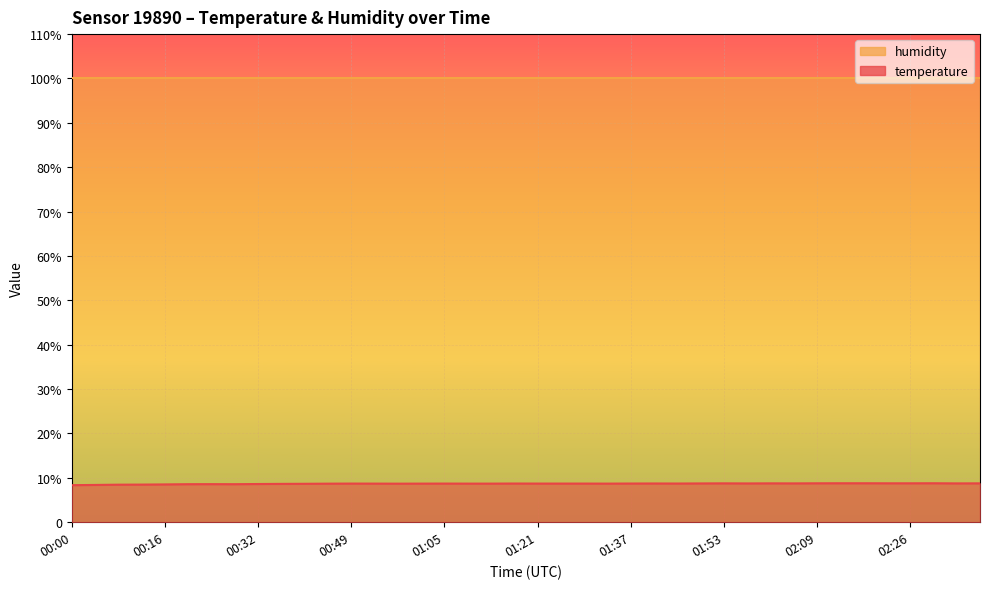

Rank the categories by value from lowest to highest.

00:00, 00:04, 00:08, 00:12, 00:16, 00:20, 00:28, 00:24, 00:32, 00:36, 00:40, 00:44, 00:57, 00:53, 01:01, 01:09, 01:13, 01:33, 00:49, 01:05, 01:21, 01:25, 01:29, 01:17, 01:37, 01:45, 01:41, 01:49, 01:57, 02:05, 02:34, 01:53, 02:01, 02:38, 02:09, 02:22, 02:26, 02:13, 02:17, 02:30